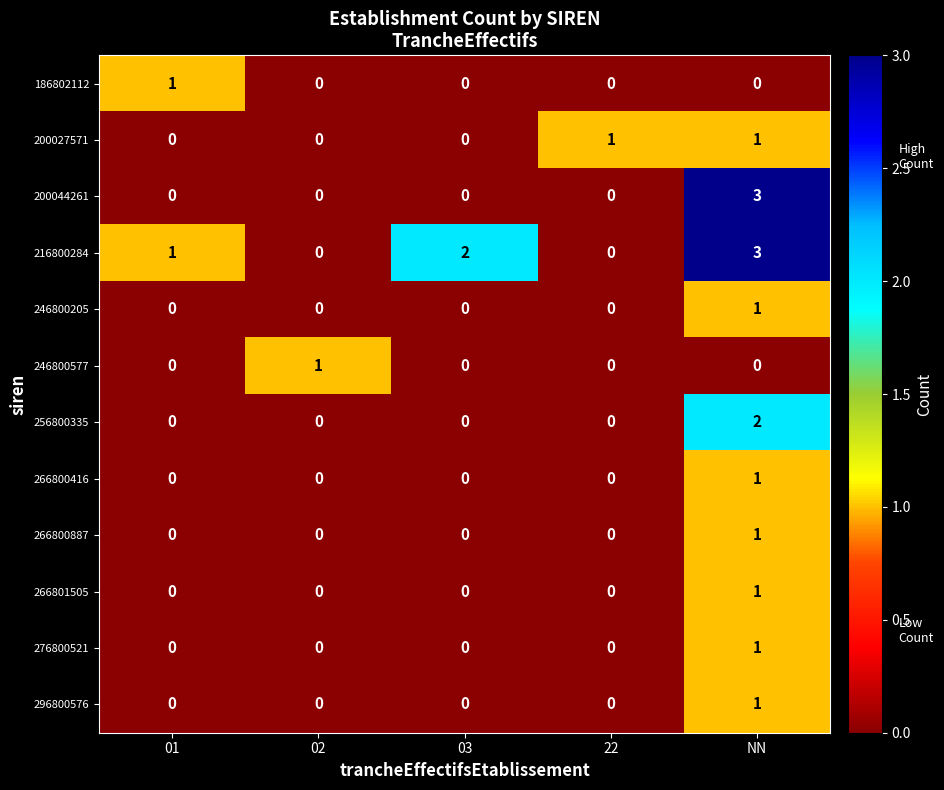

The 186802112 series shows 2 at 01. True or false?

False